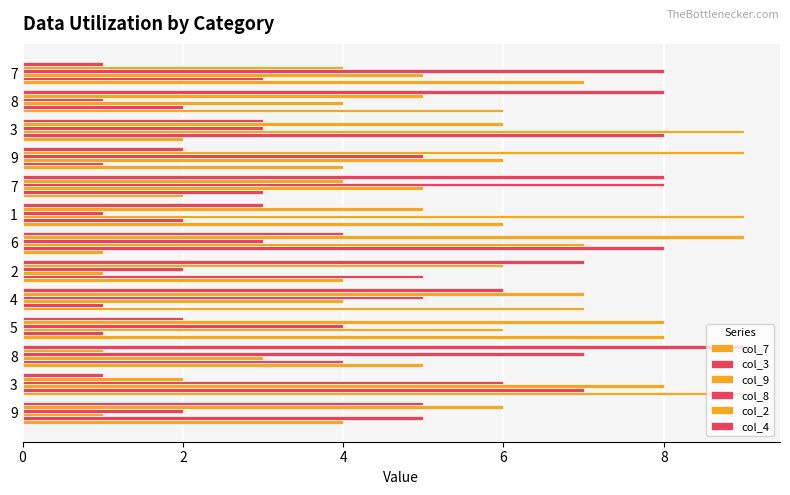

How many data points in col_4 are less than 4?

6